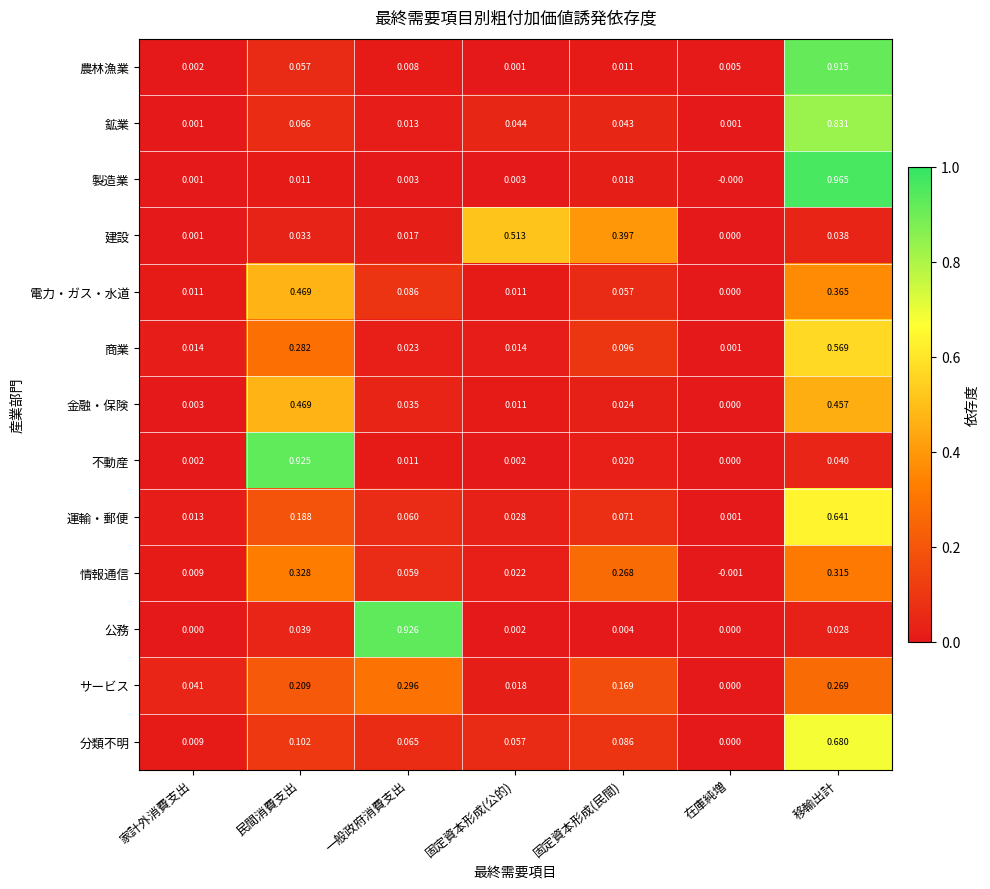

Is the value of 商業 at 民間消費支出 greater than the value of 電力・ガス・水道 at 在庫純増?

Yes